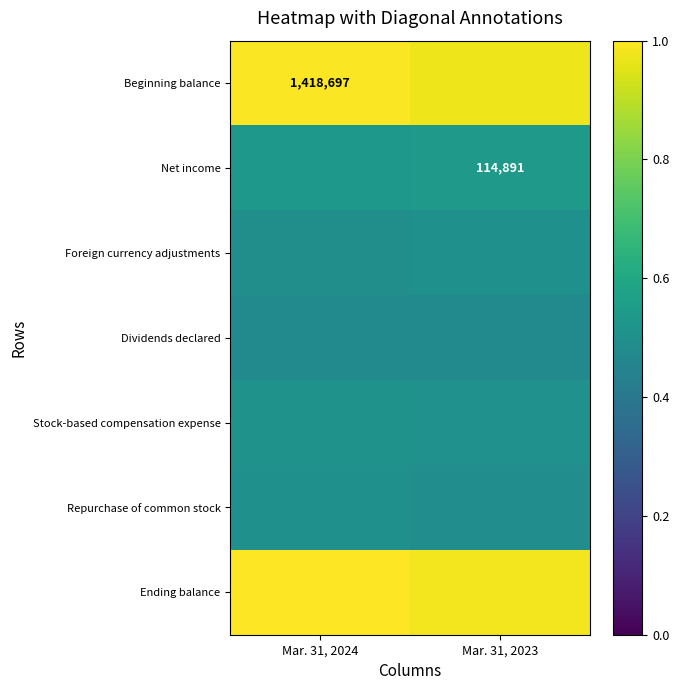

Is the value of Beginning balance at Mar. 31, 2024 greater than the value of Net income at Mar. 31, 2023?

Yes